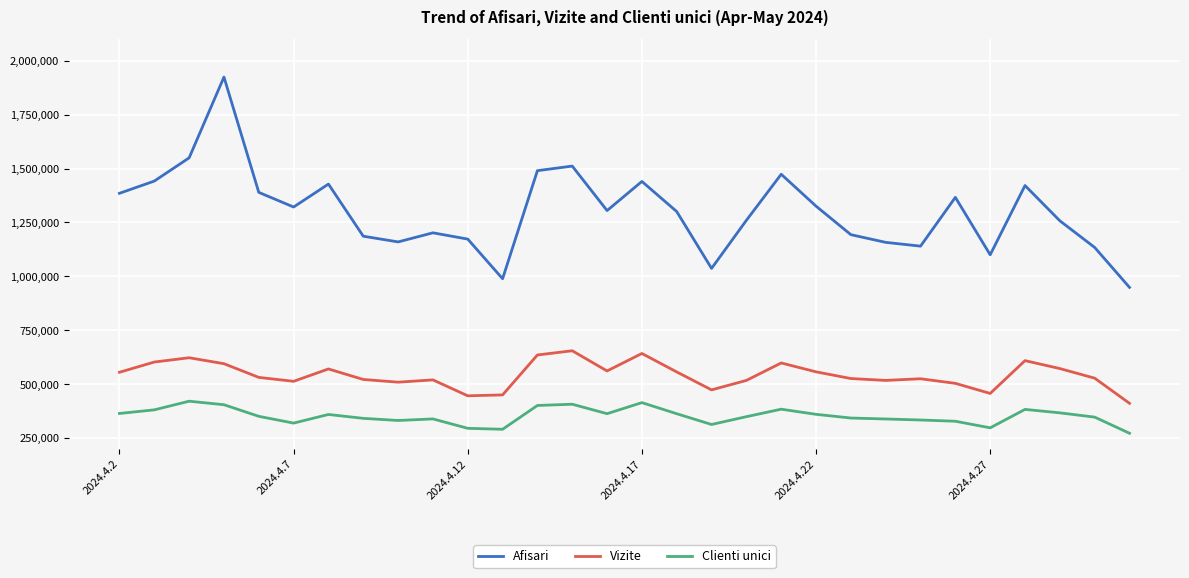

Which series has the largest total across all categories?

Afisari